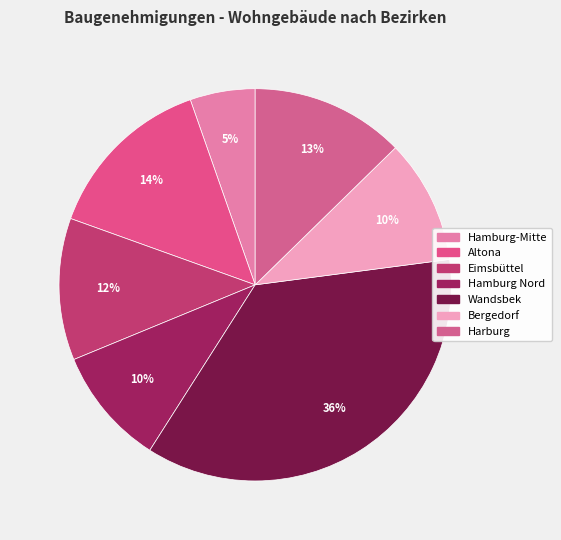

How many segments does this pie chart have?

7